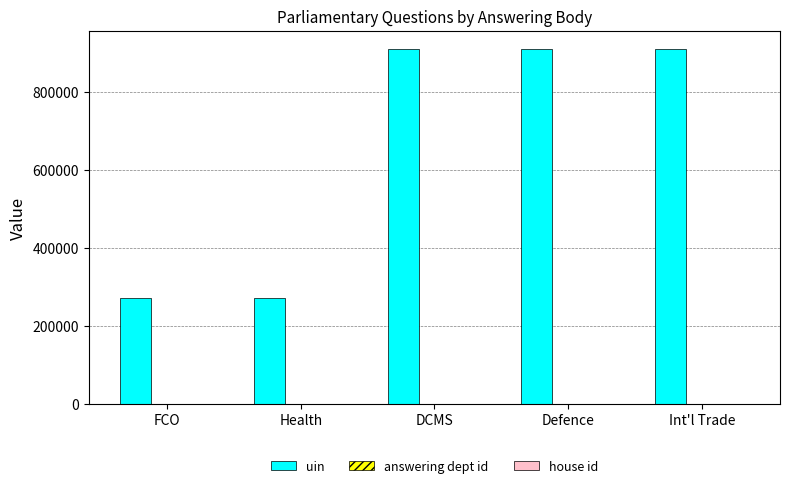

Is it true that uin equals 98350 at FCO?

False